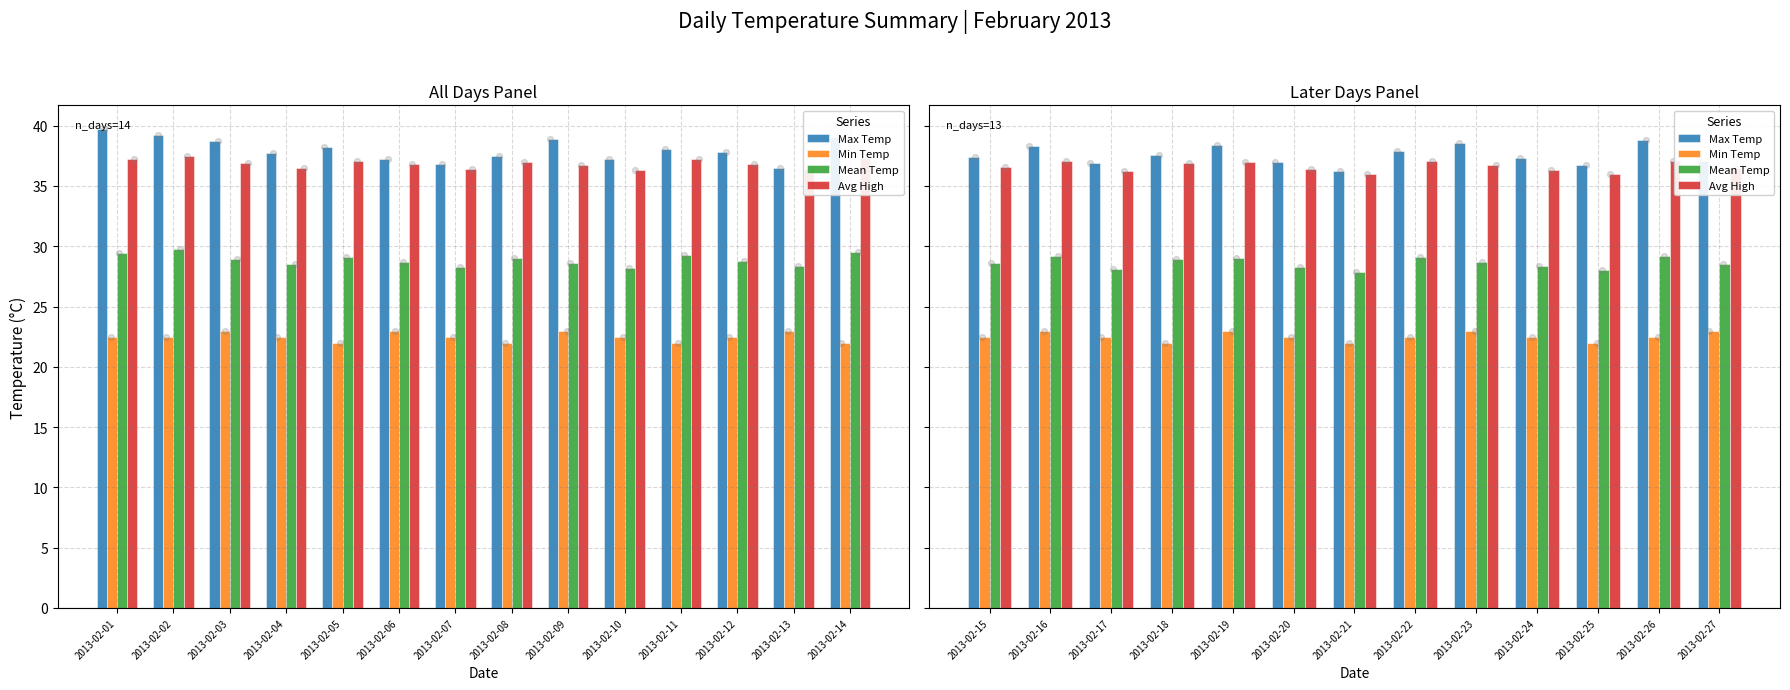

Which series has the largest total across all categories?

Max Temp